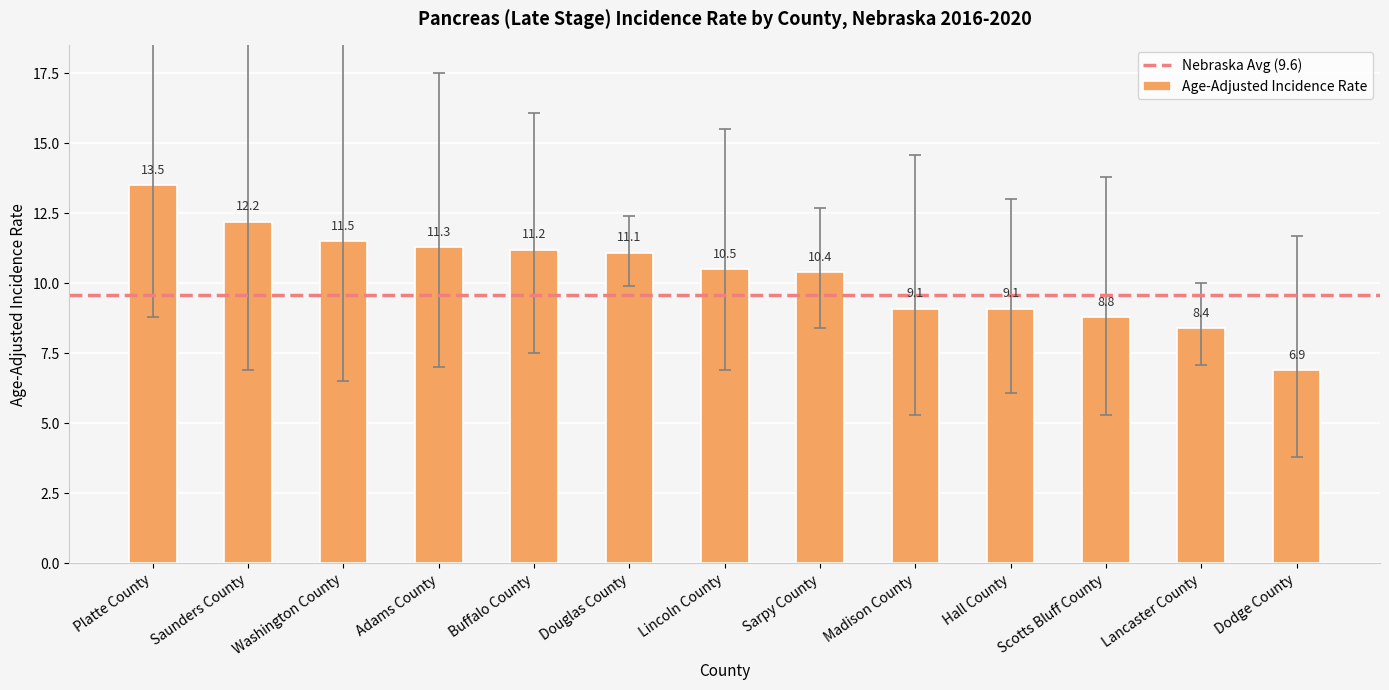

What is the sum of all values?

134.0